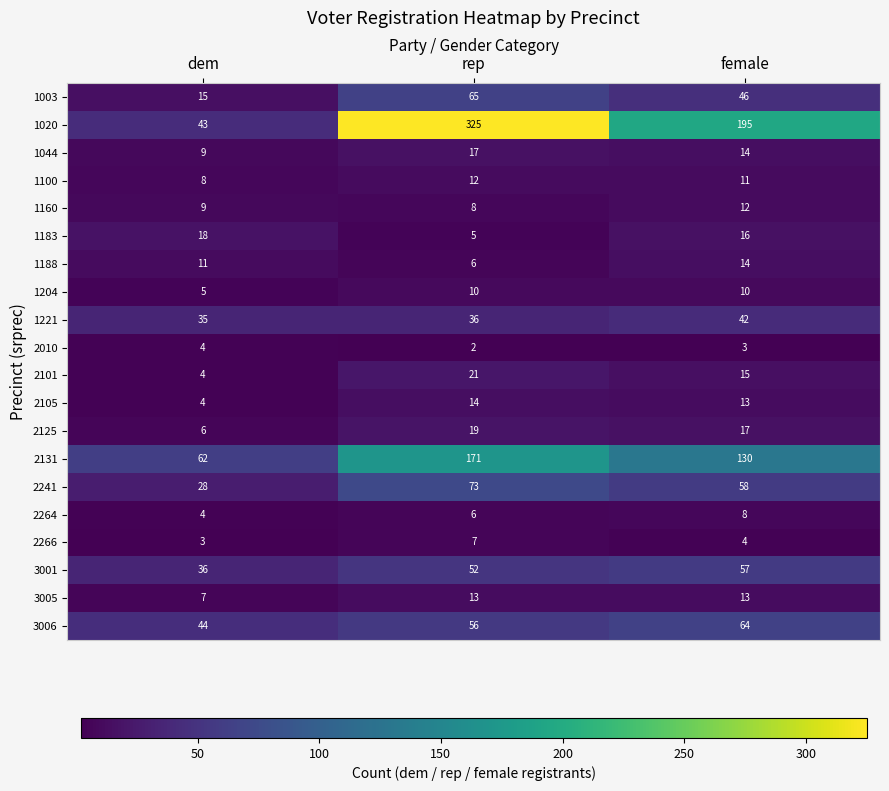

Where is 2125 nearest to the value 12?

female